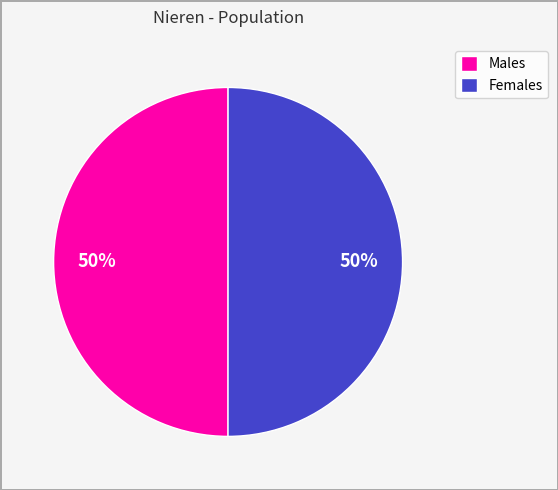

To the nearest percent, what percentage of the pie is Males?

50%